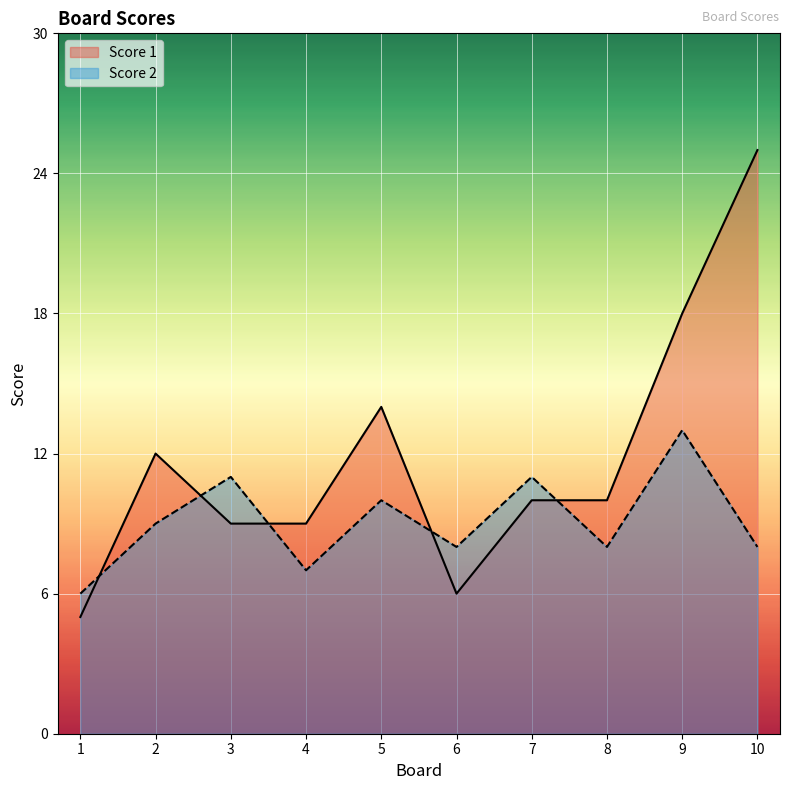

What is the smallest value displayed?

5